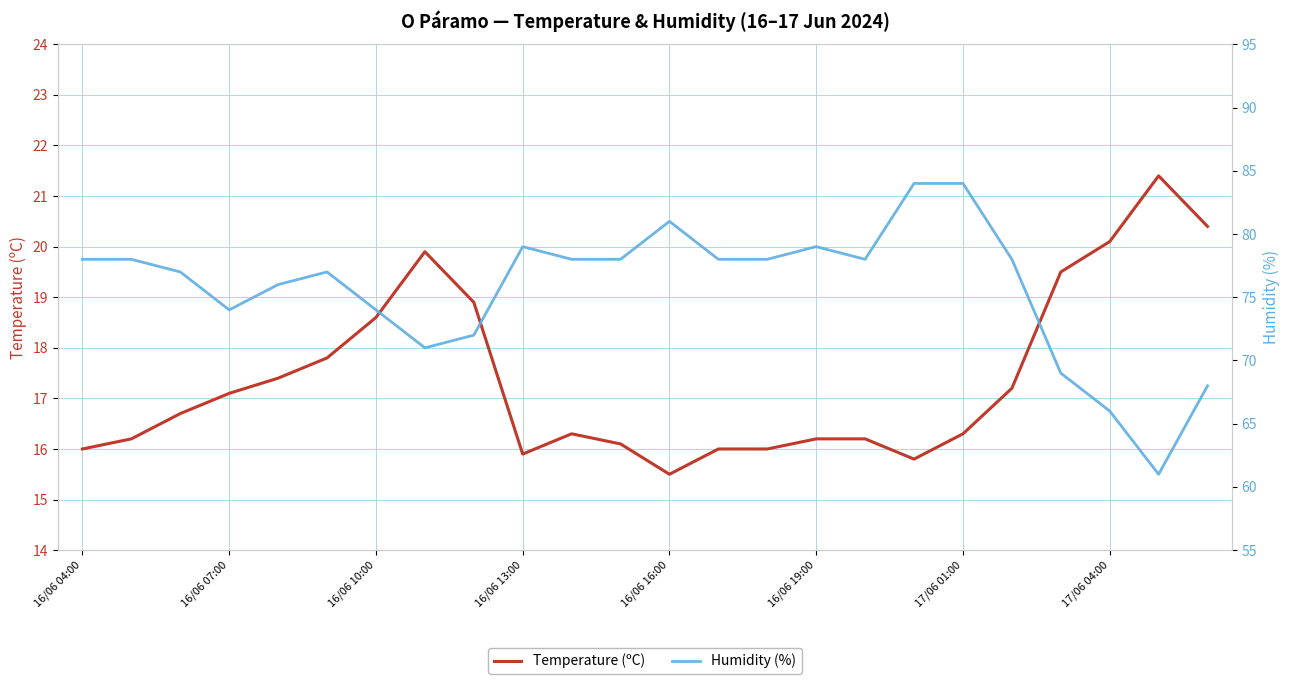

Which category has the lowest value in the Temperature (ºC) series?

16/06 16:00